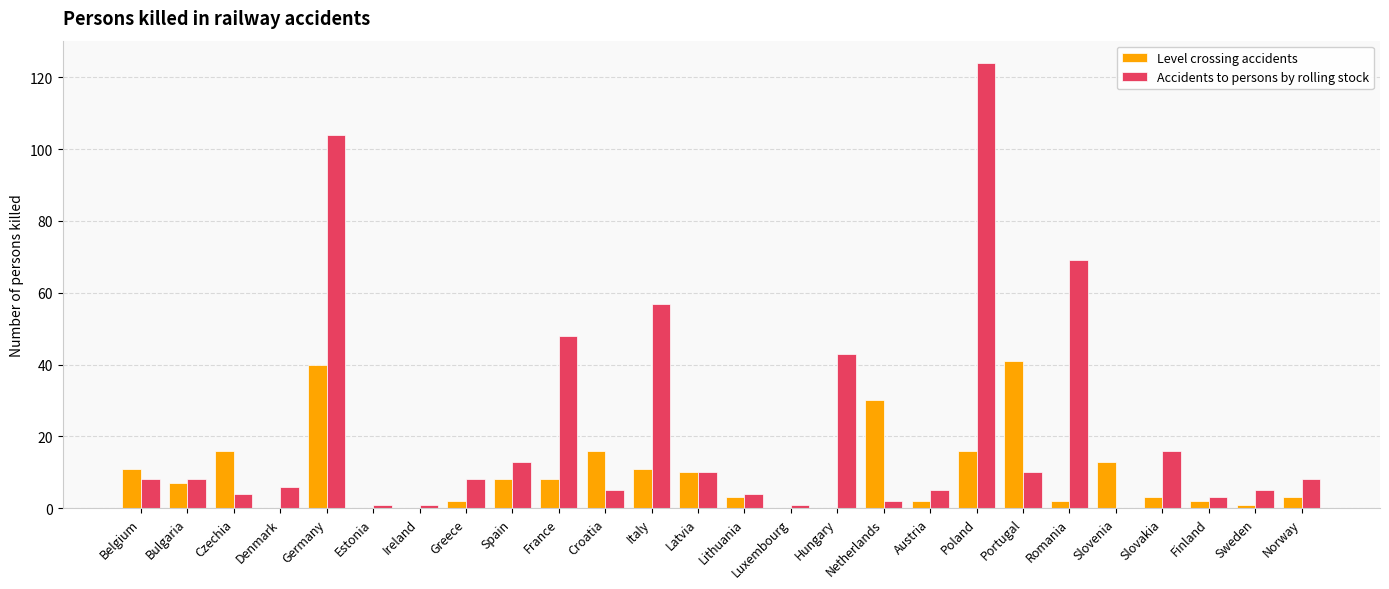

What is the maximum value for Accidents to persons by rolling stock?

124